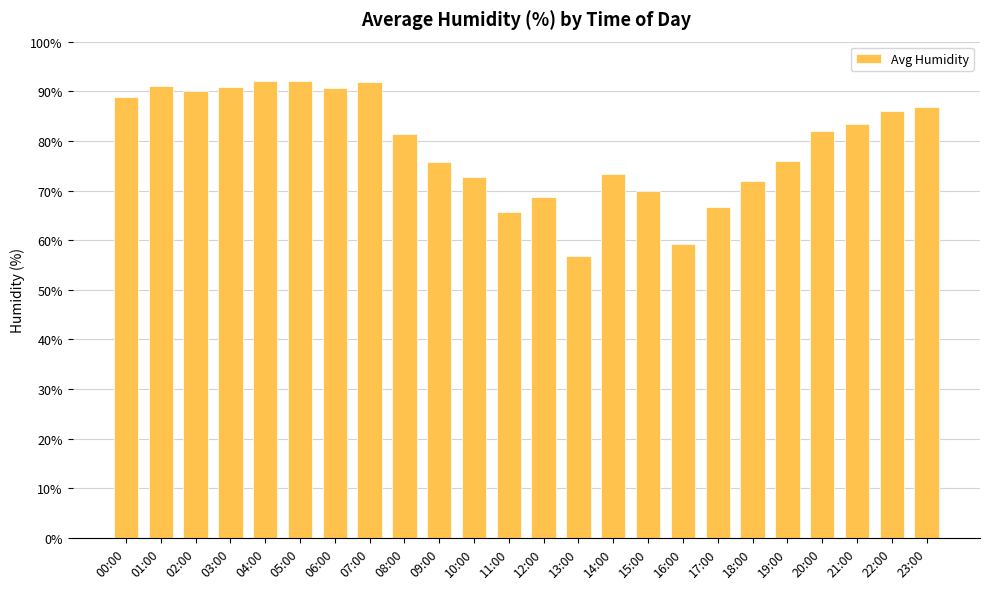

At which label does the data first exceed 81?

00:00